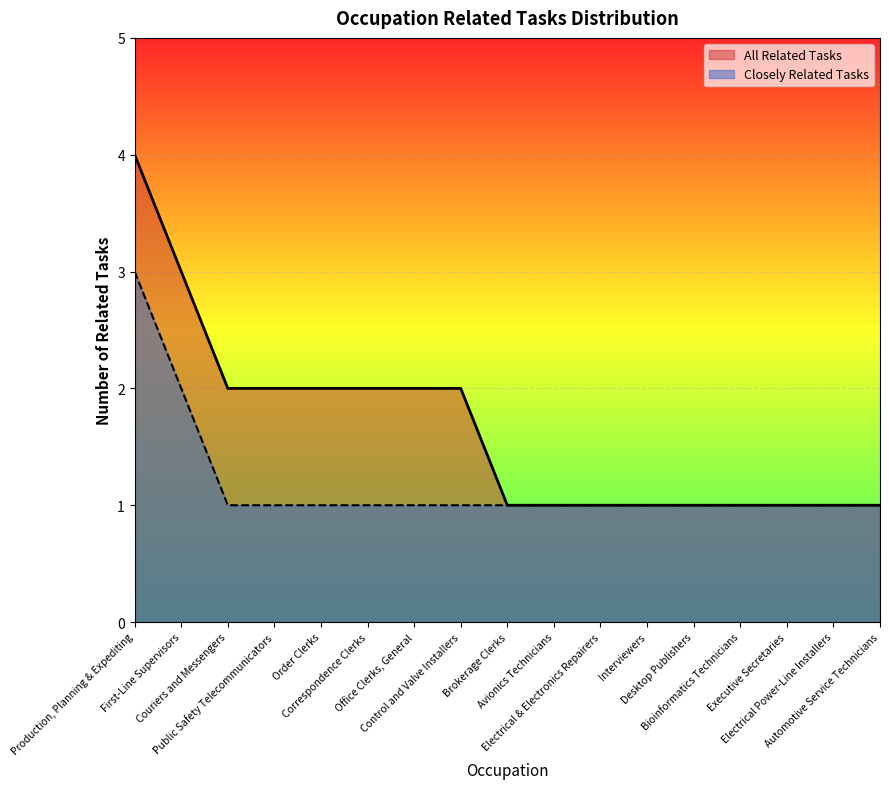

Rank the categories by value from highest to lowest.

Production, Planning & Expediting, First-Line Supervisors, Couriers and Messengers, Public Safety Telecommunicators, Order Clerks, Correspondence Clerks, Office Clerks, General, Control and Valve Installers, Brokerage Clerks, Avionics Technicians, Electrical & Electronics Repairers, Interviewers, Desktop Publishers, Bioinformatics Technicians, Executive Secretaries, Electrical Power-Line Installers, Automotive Service Technicians